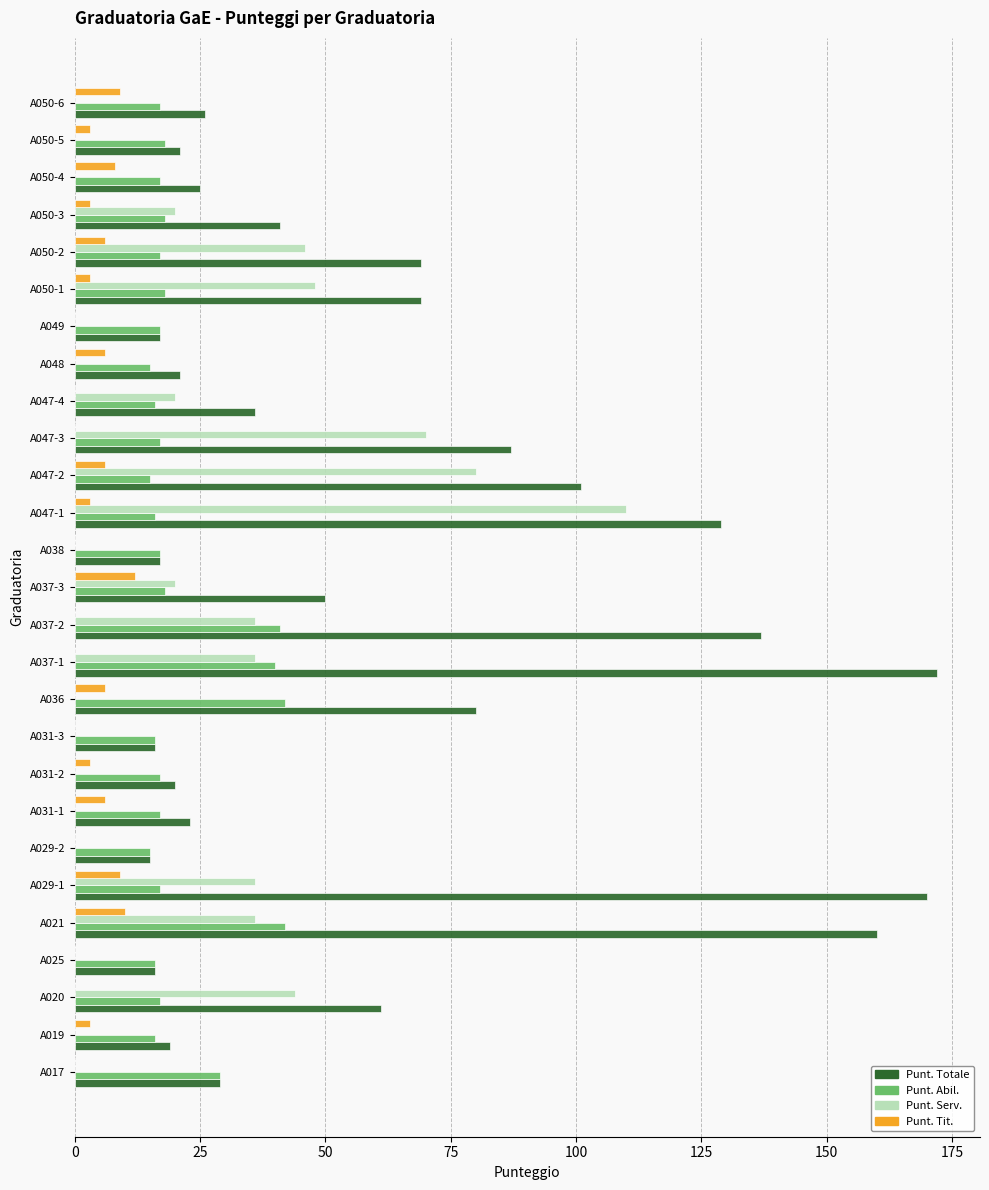

How many categories are shown in the chart?

27